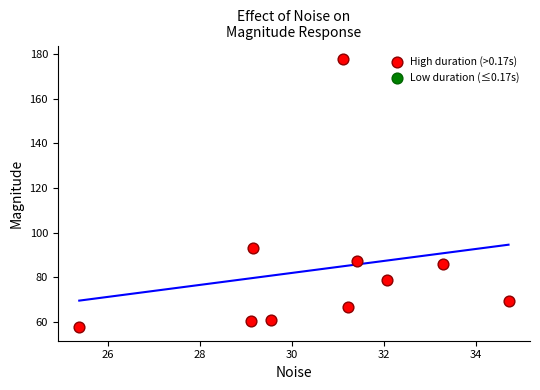

What Y value in the scatter plot is closest to 117?

93.3